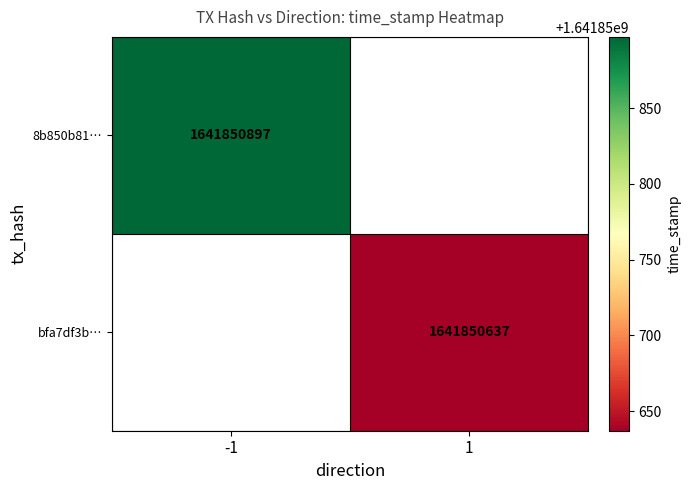

The value of bfa7df3b898a9eaeb1289604ac11e1ce3a8bb4f at 1 is 1641850637. True or false?

True